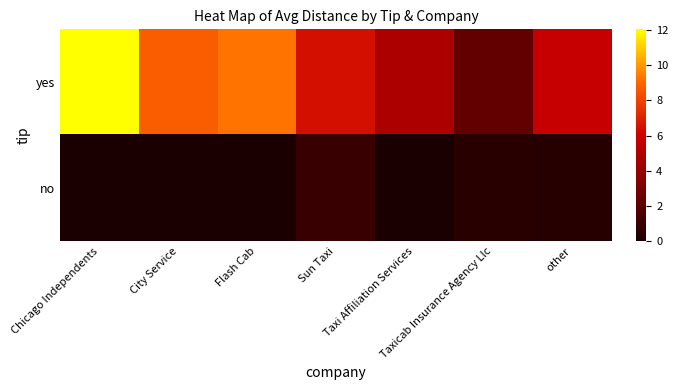

Reading left to right, list all the values displayed in this chart.

yes: Chicago Independents=12.0	City Service=8.8	Flash Cab=9.3	Sun Taxi=6.4	Taxi Affiliation Services=4.9	Taxicab Insurance Agency Llc=2.3	other=5.8
no: Chicago Independents=0.0	City Service=0.0	Flash Cab=0.0	Sun Taxi=1.0	Taxi Affiliation Services=0.0	Taxicab Insurance Agency Llc=0.5	other=0.4